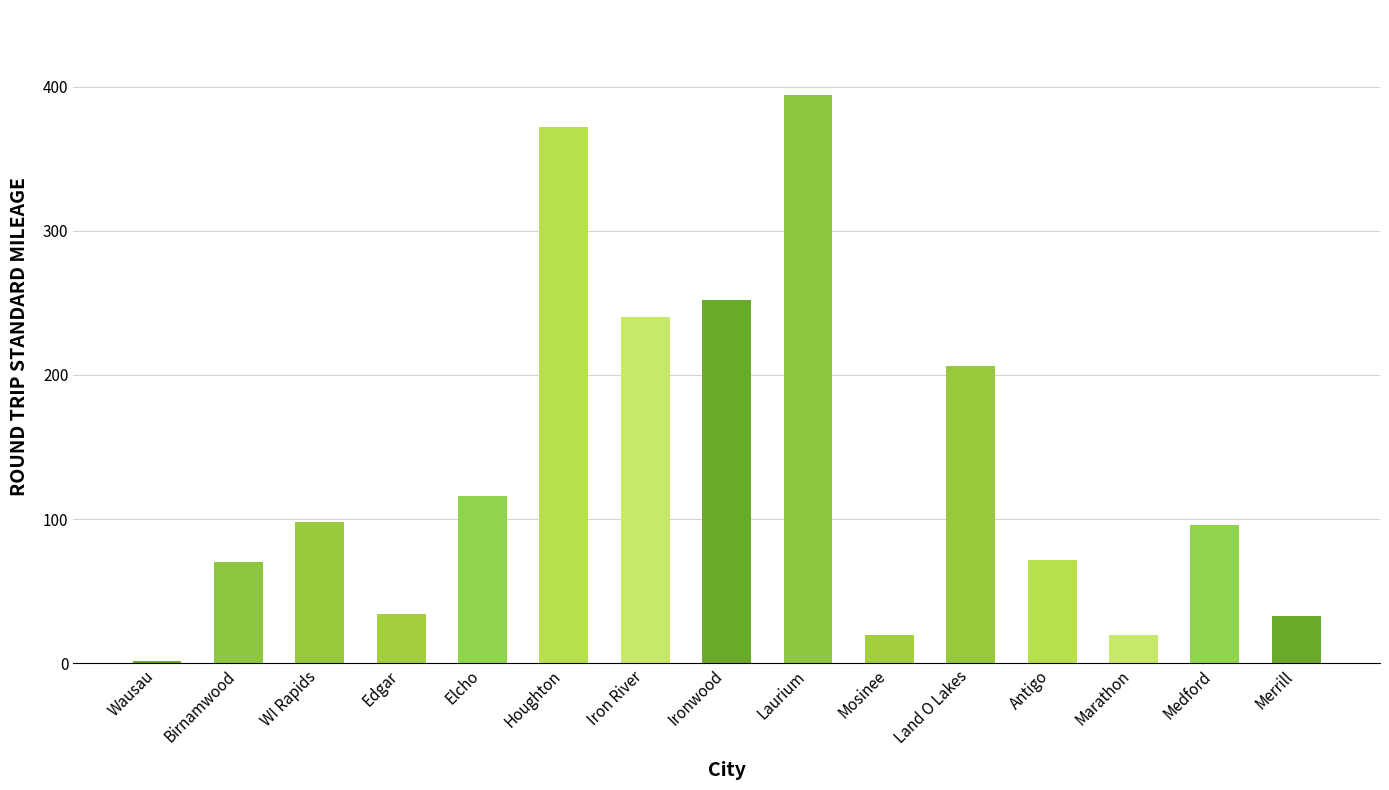

Are the bars grouped side by side (vs. stacked)?

No